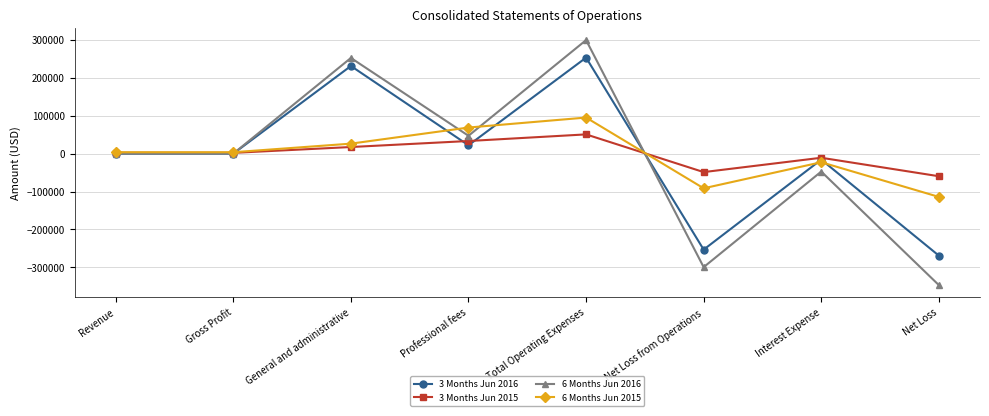

At which label does 6 Months Jun 2015 reach its minimum?

Net Loss